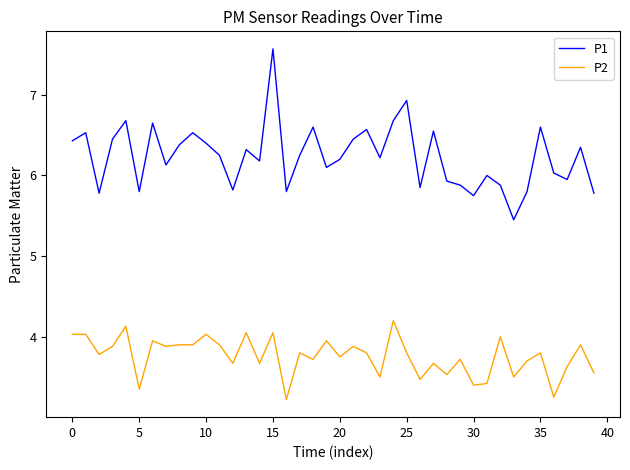

What is the maximum value for P1?

7.6